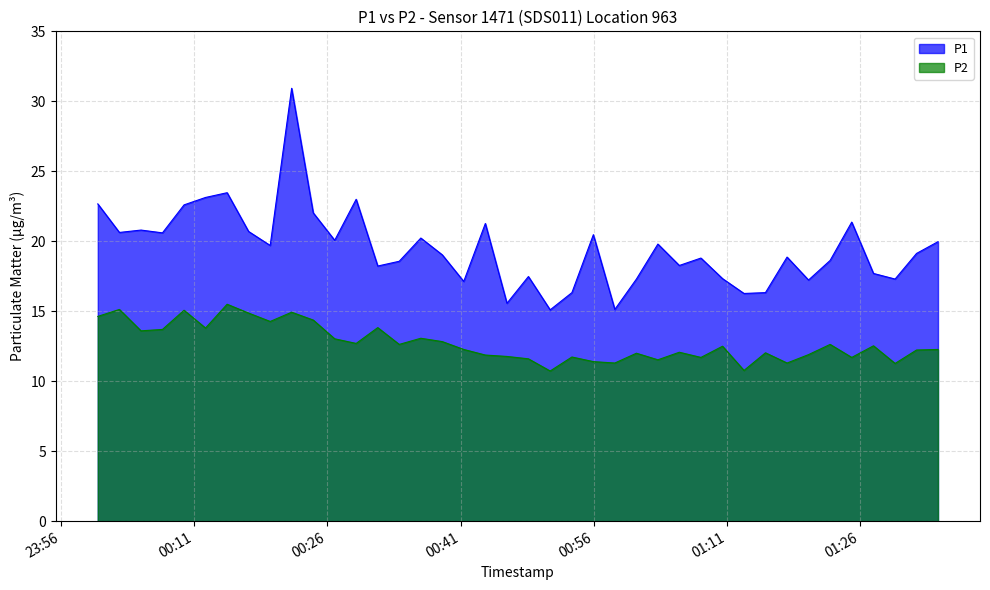

At 2023-12-22T00:34:05, list the series in order from largest to smallest.

P1, P2